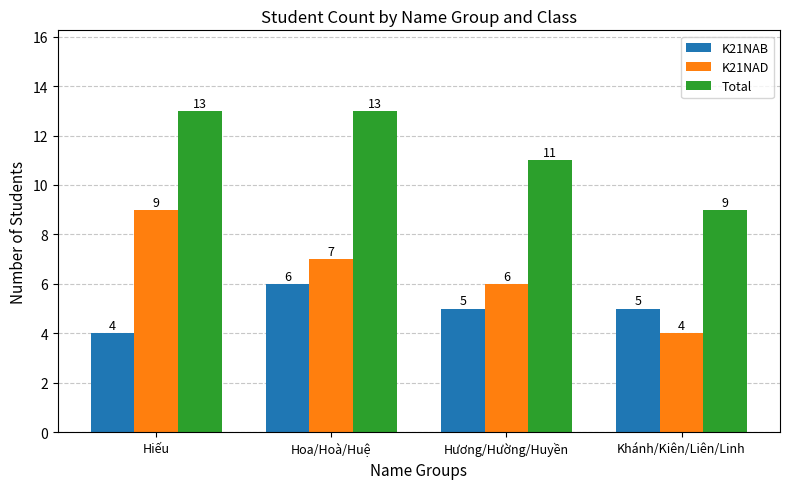

Rank the series at Khánh/Kiên/Liên/Linh from highest to lowest value.

Total, K21NAB, K21NAD